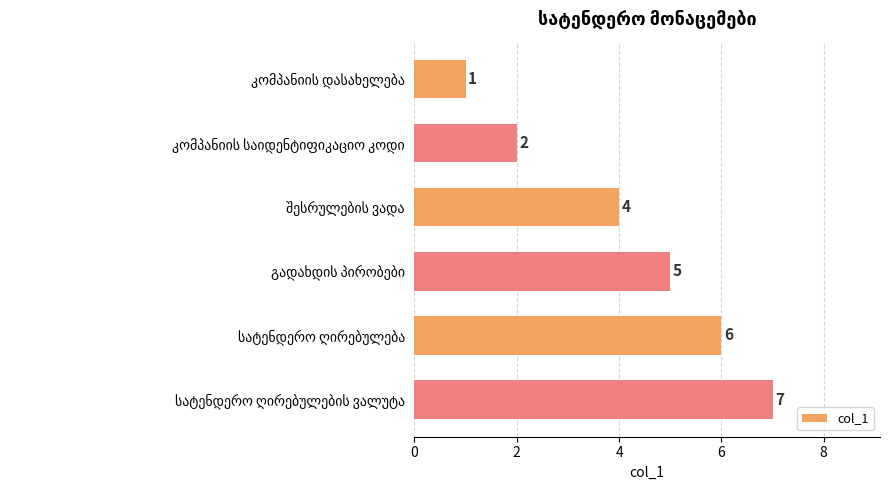

What is the greatest value displayed?

7